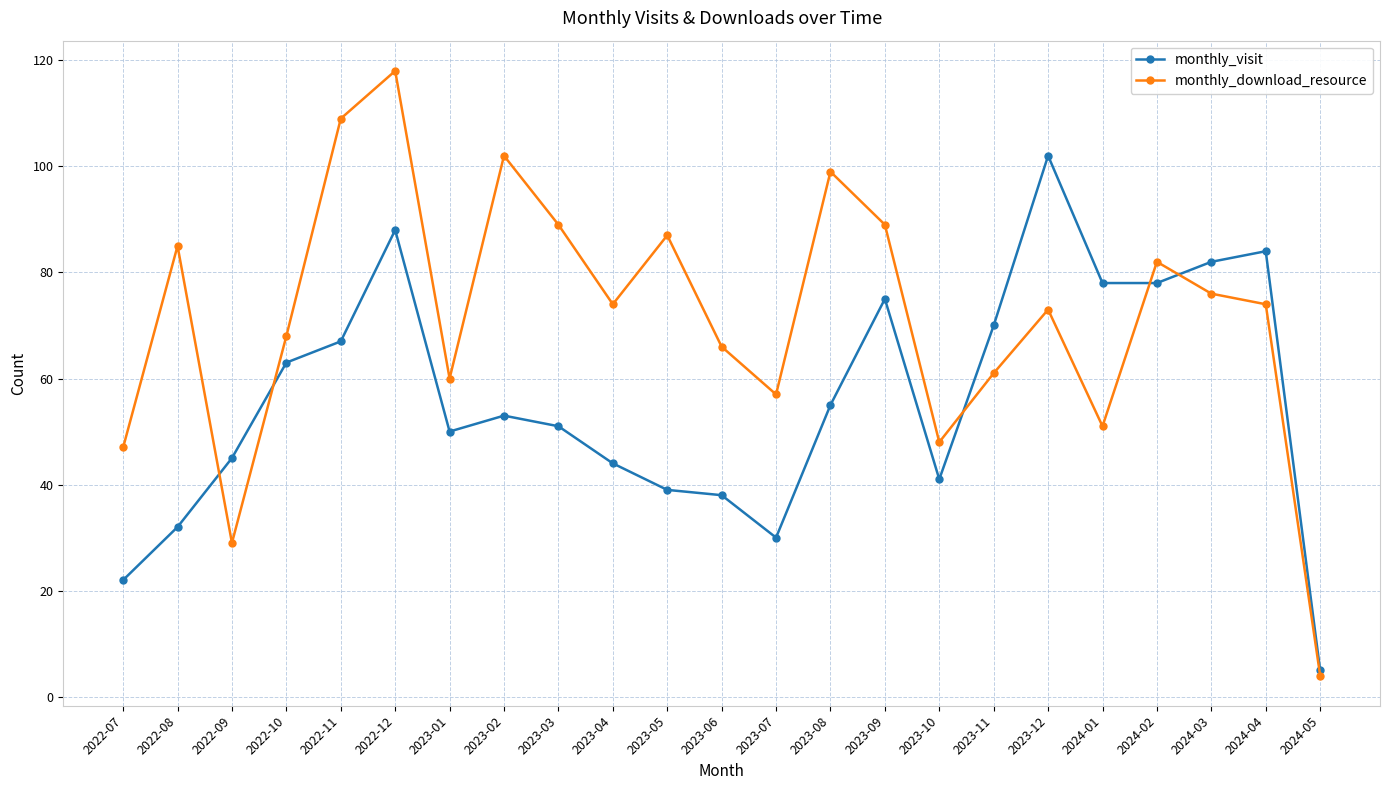

Where do monthly_download_resource and monthly_visit first cross each other?

2022-08 and 2022-09